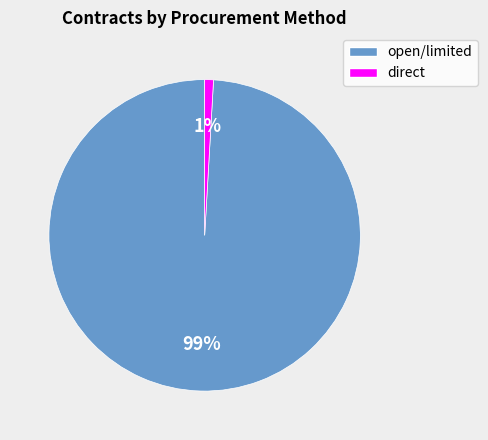

To the nearest percent, what is the average slice percentage?

50%